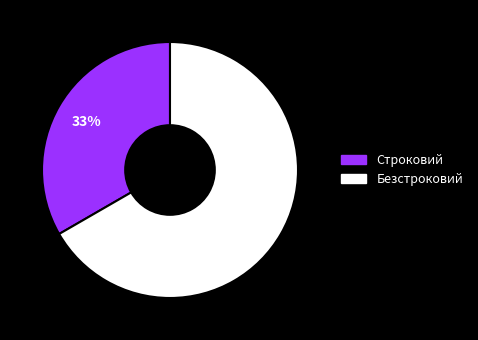

What percentage is the Строковий slice, to the nearest percent?

33%